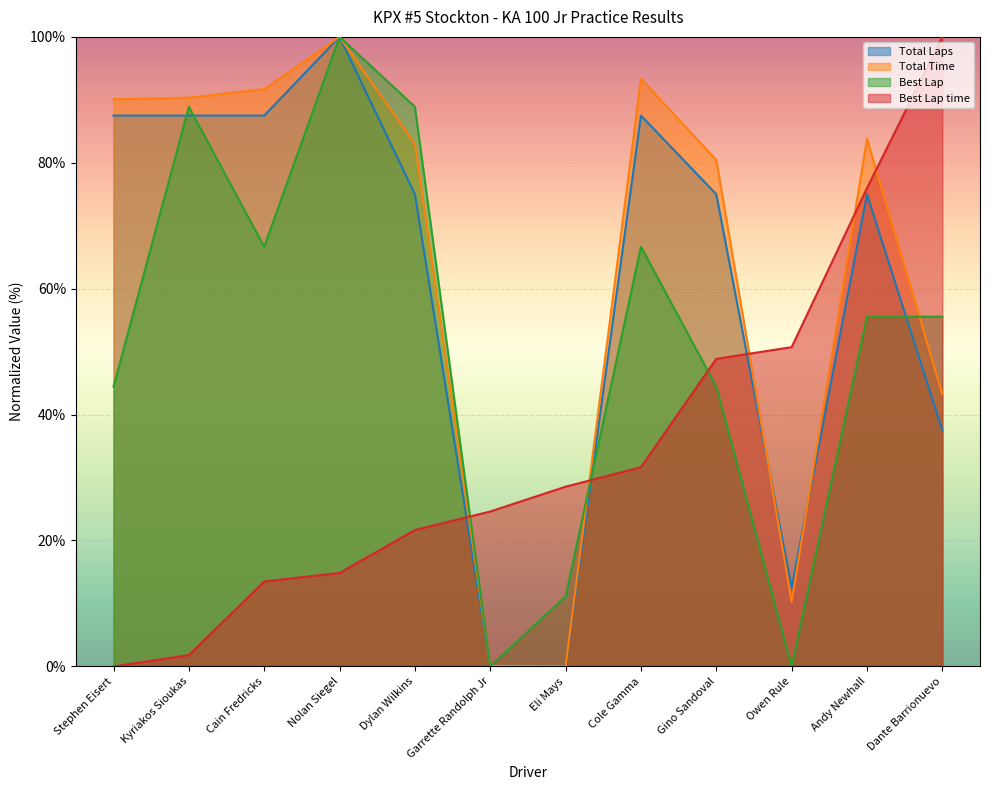

At which category does Total Time reach its first local peak?

Nolan Siegel